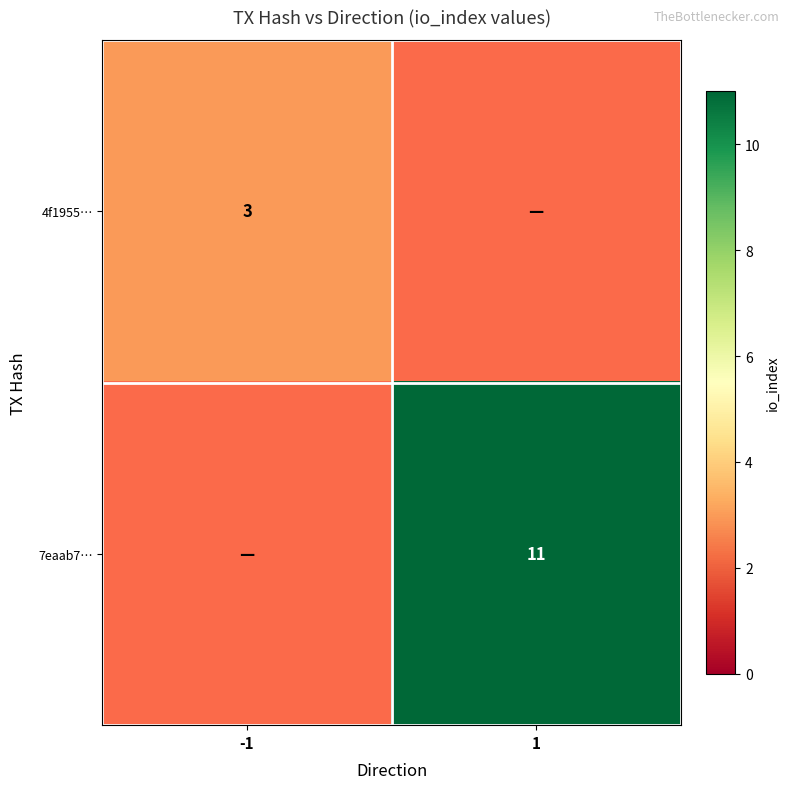

Count the 4f1955… values in the range 0 to 3.

2